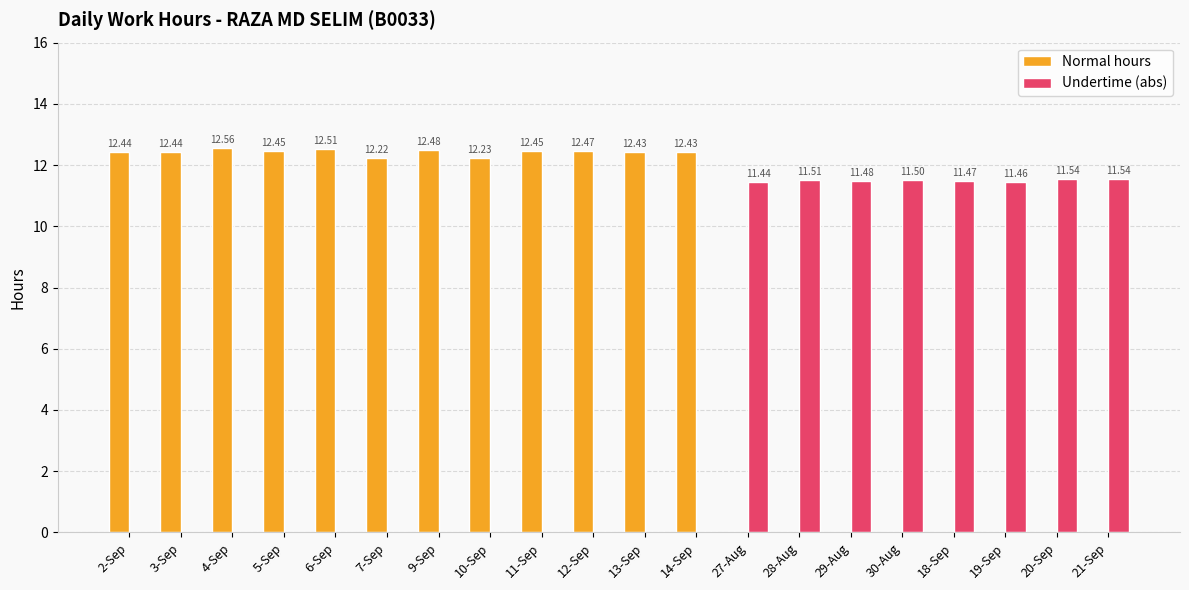

What is the sum of the Undertime (abs) values at 7-Sep and 29-Aug?

11.5